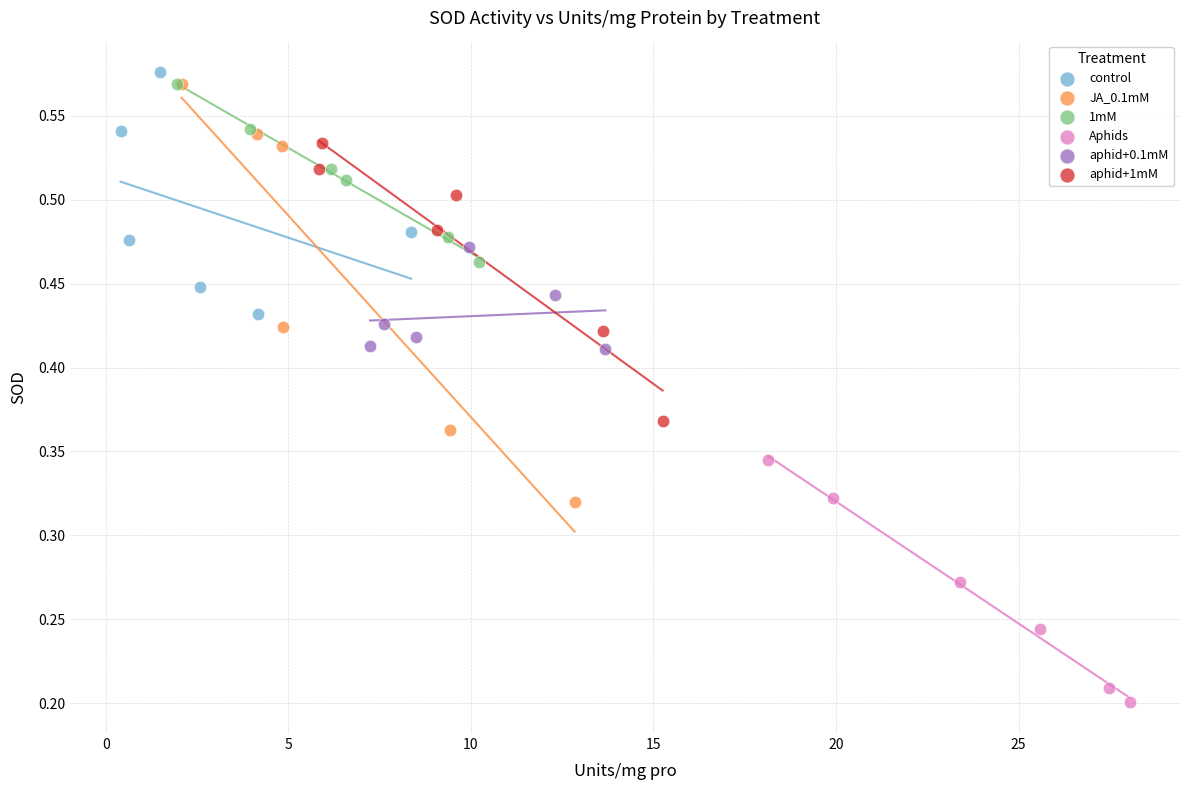

Which series has the widest spread of Y values?

JA_0.1mM